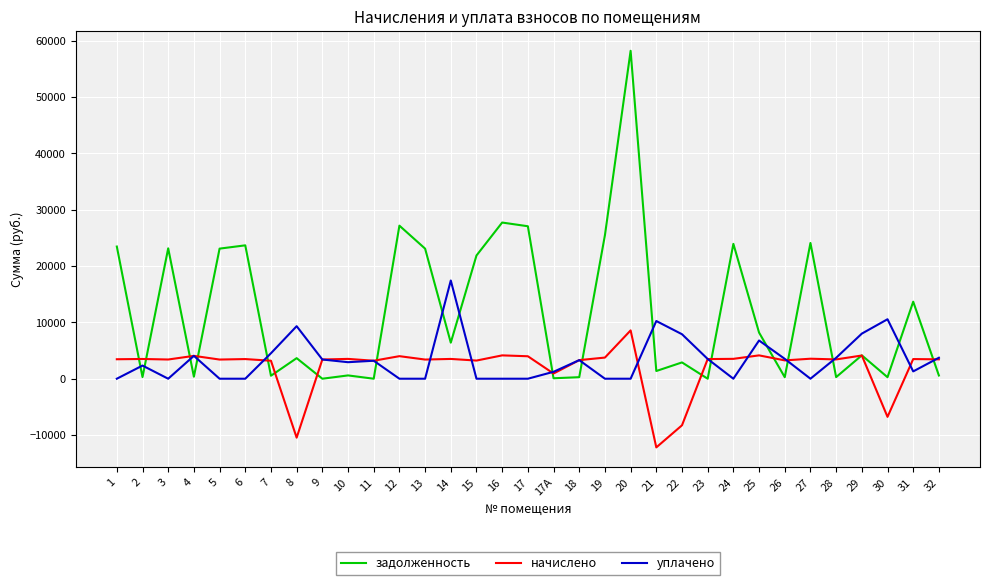

Rank the series at 30 from lowest to highest value.

начислено, задолженность, уплачено